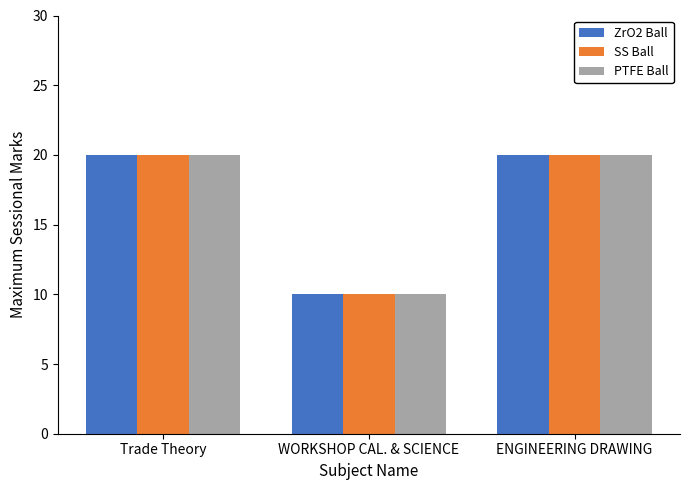

At how many categories does at least one series exceed 17?

2